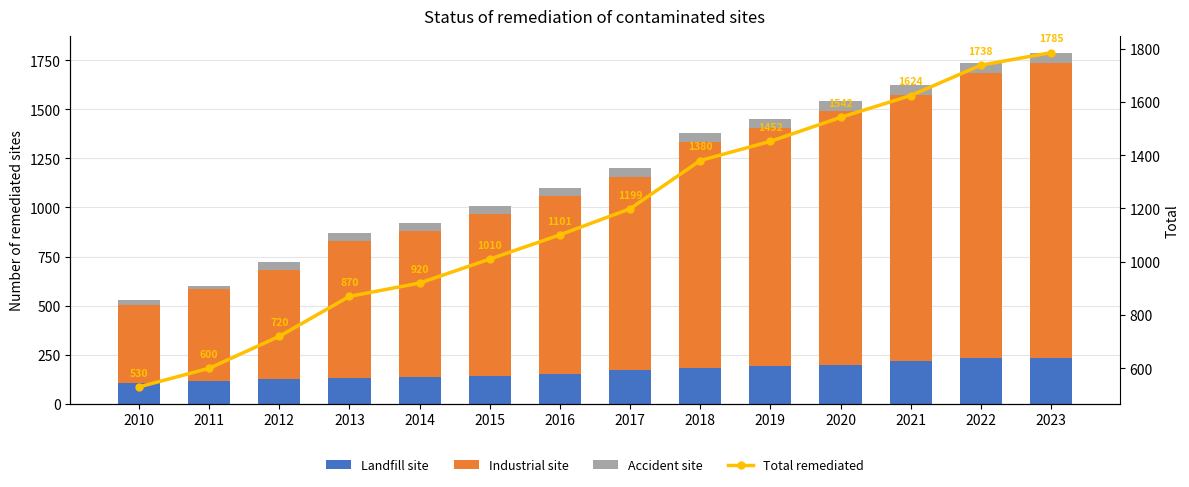

What is the difference between the maximum and second lowest values in the Industrial site series?

1033